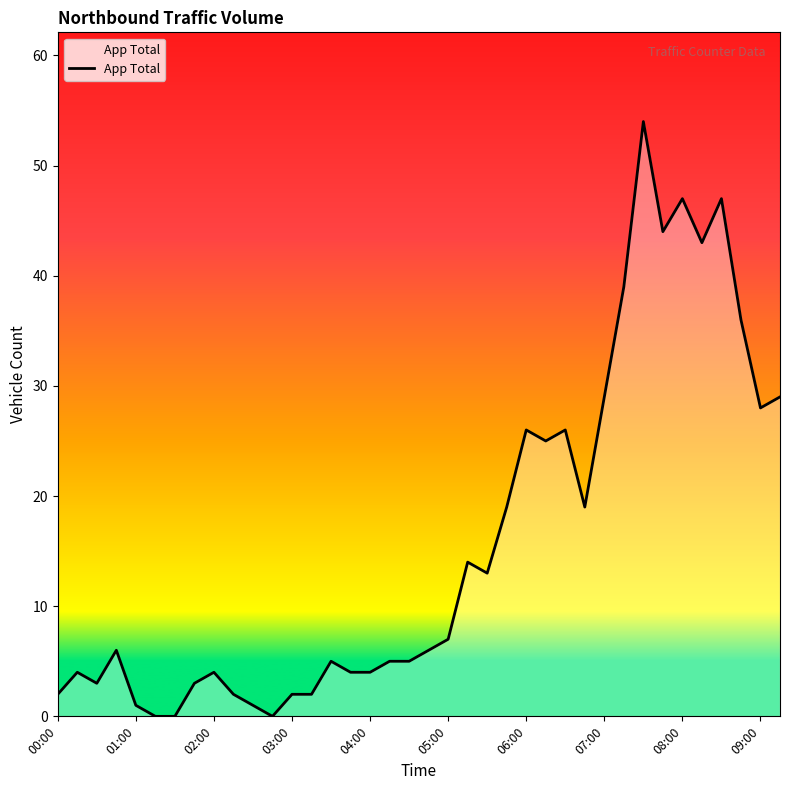

What is the difference between the maximum and minimum values?

54